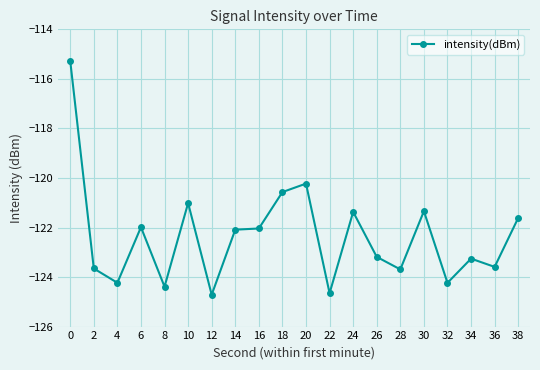

Is it true that the value at 32 is -86.6?

False